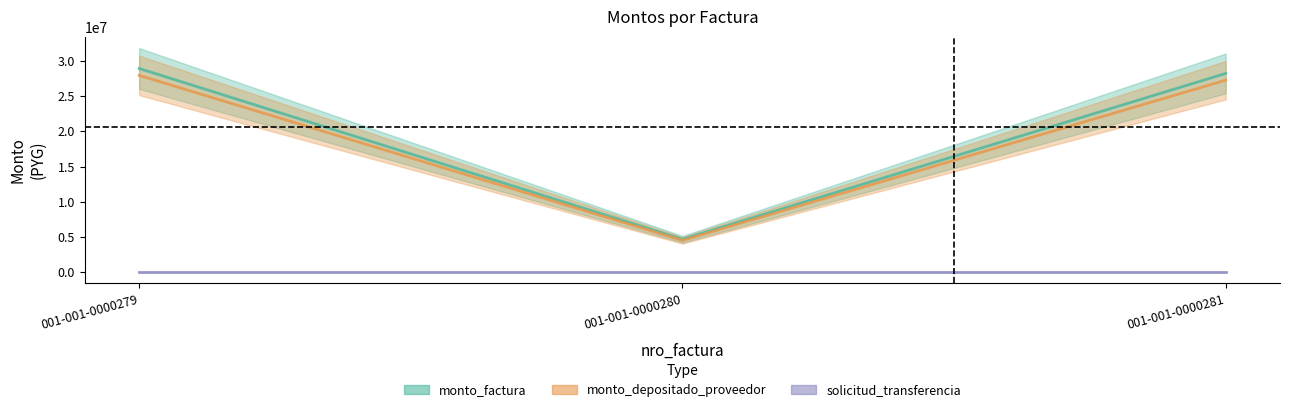

What is the difference between the second highest and minimum values in the solicitud_transferencia series?

6